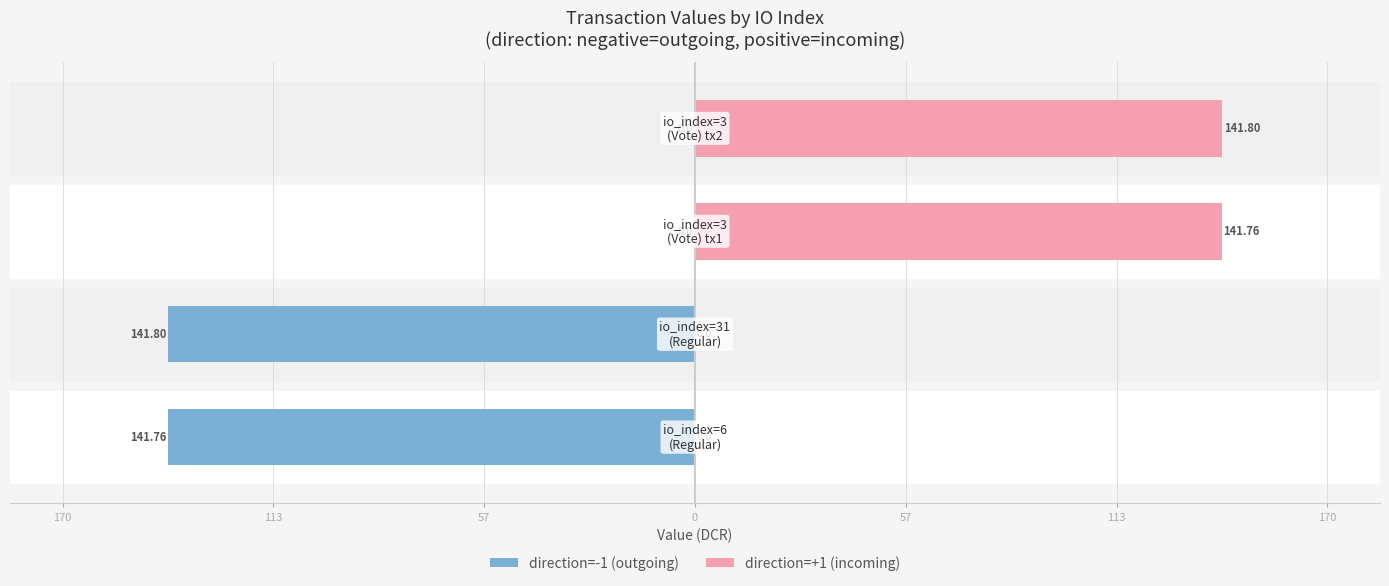

How many groups of bars are there?

4